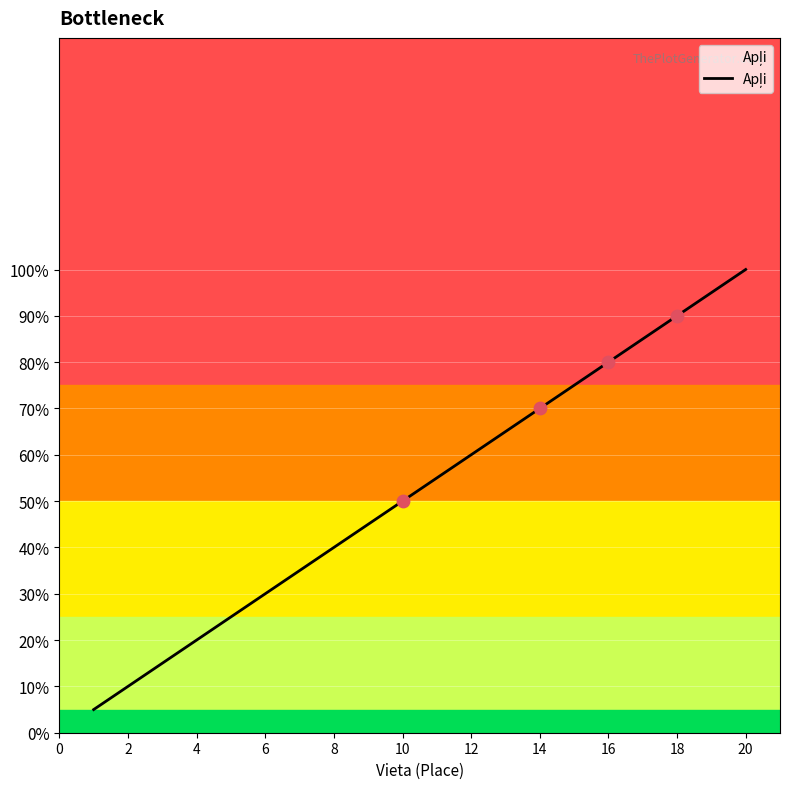

Does the chart have visible grid lines?

Yes